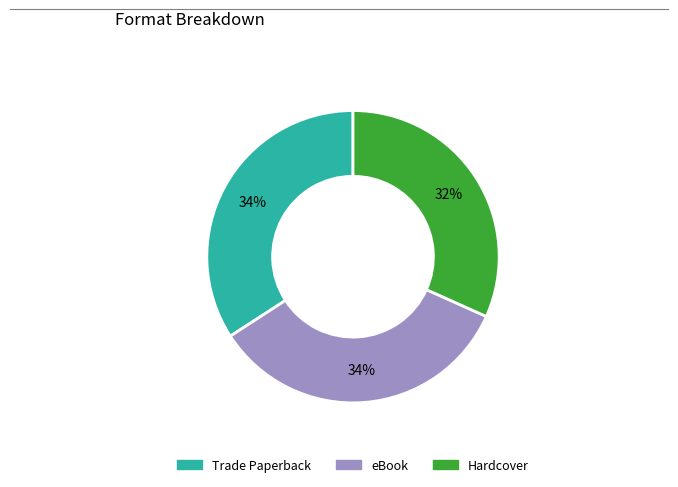

Is Trade Paperback the majority of the pie?

No